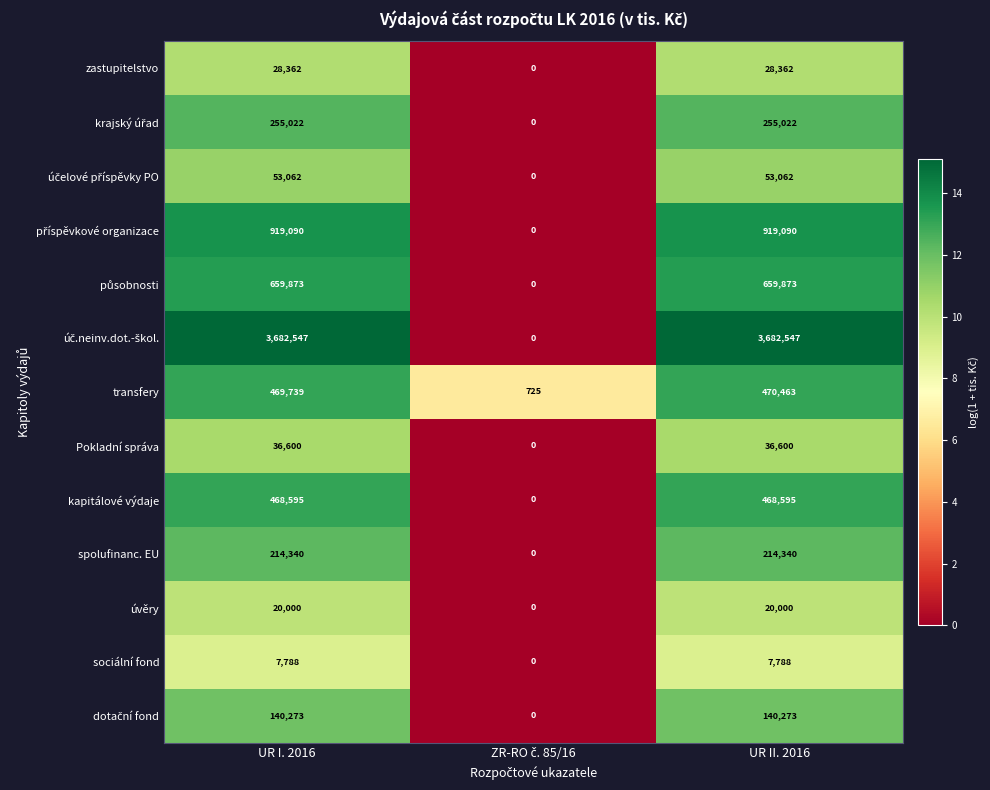

True or false: transfery has a value of 469739 at UR I. 2016.

True